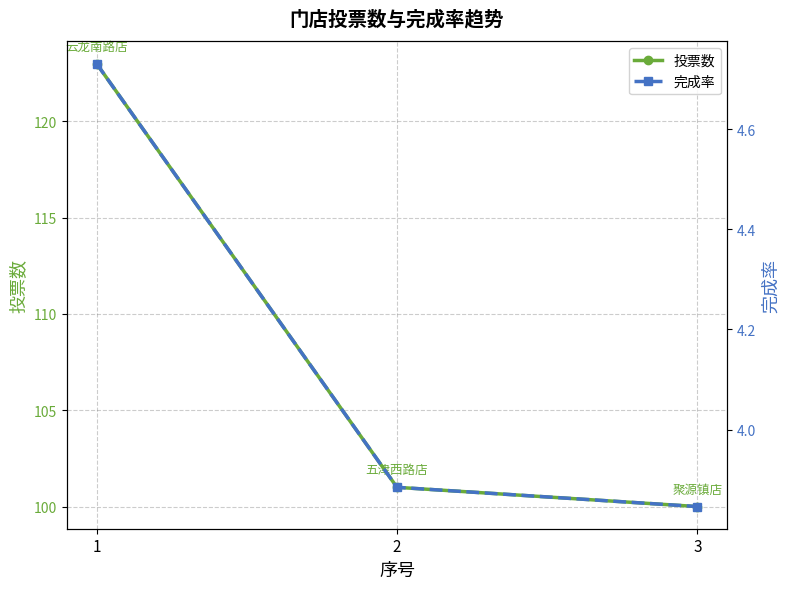

At how many categories does at least one series exceed 107?

1